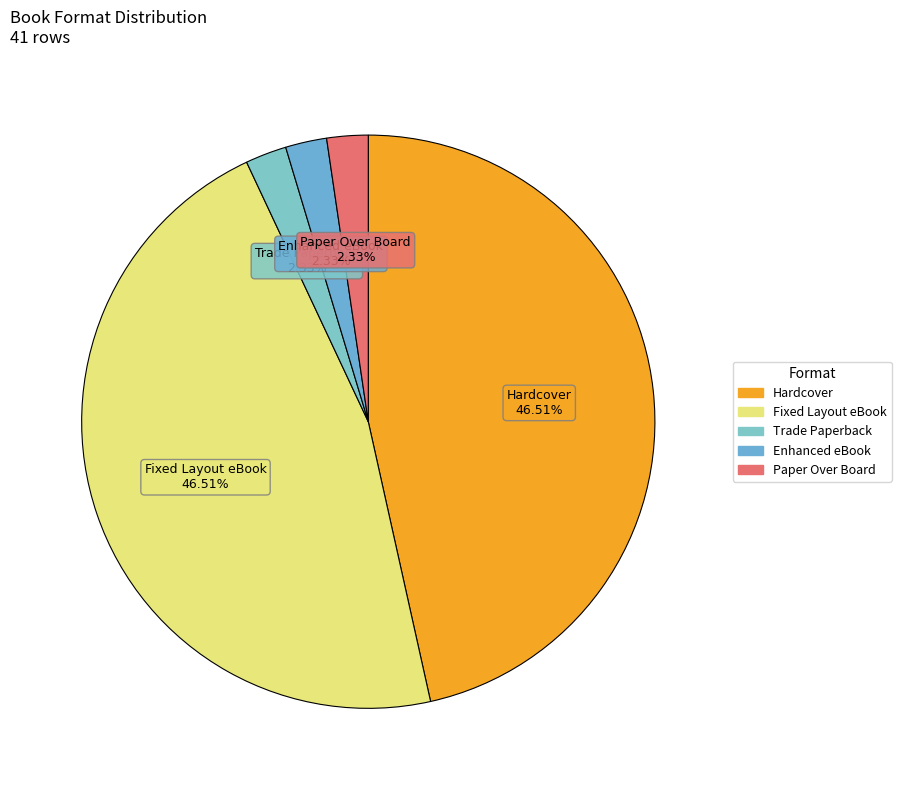

What is the total percentage of Fixed Layout eBook and Hardcover?

93.0%